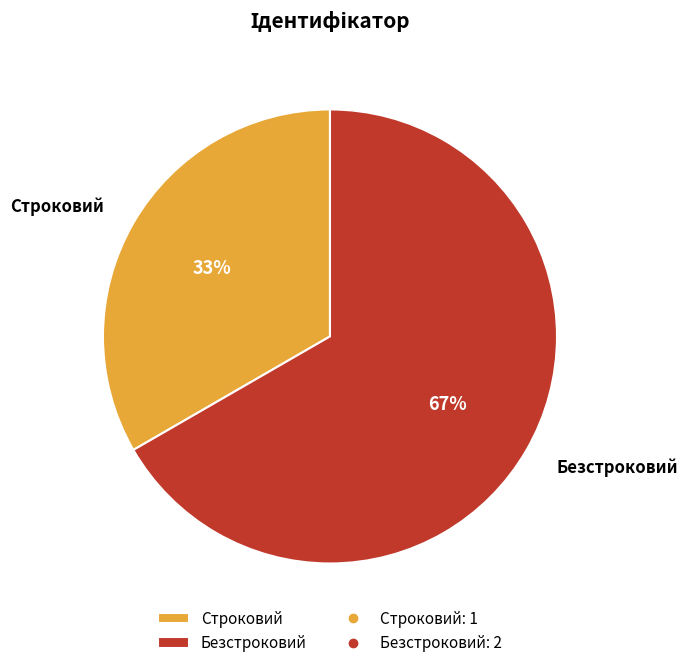

Approximately how many times larger is the value at Безстроковий compared to Строковий?

2.0